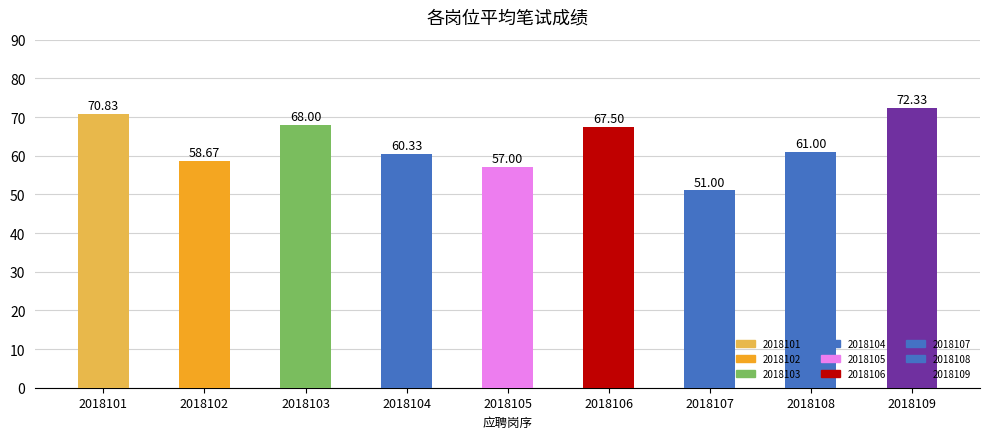

The chart shows a value of 96.4 at 2018103. True or false?

False